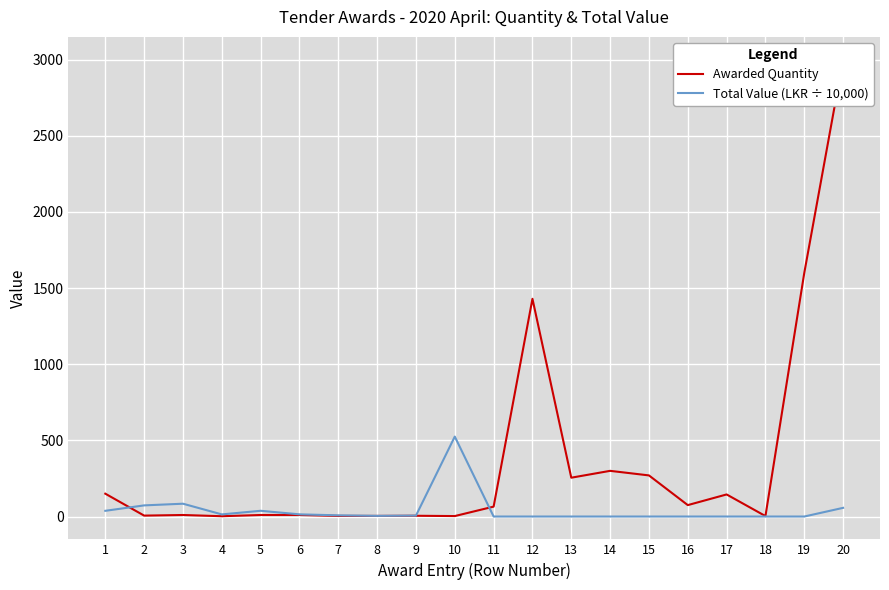

Count the number of categories in the chart.

20